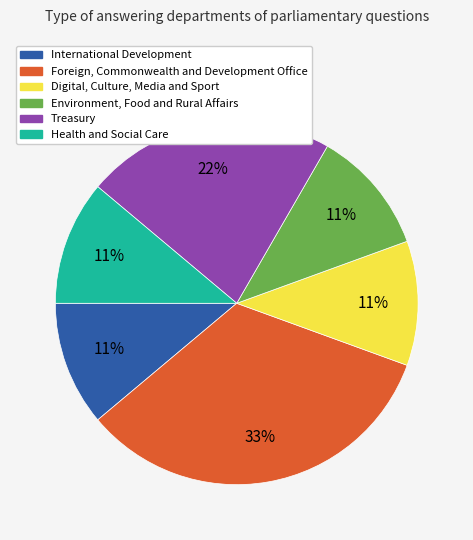

True or false: Health and Social Care accounts for 11% of the total.

True